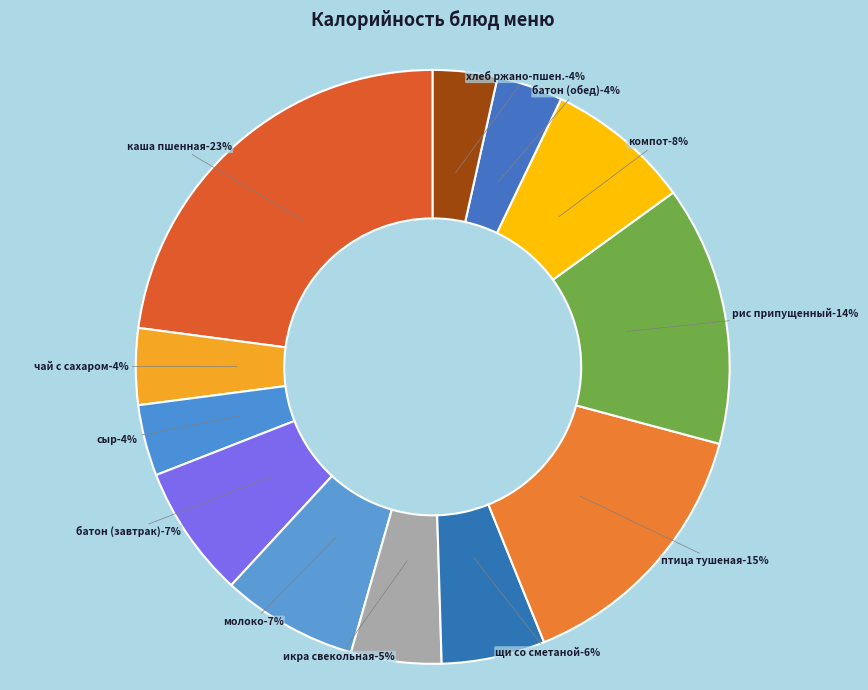

To the nearest percent, what is the difference between the largest and smallest slice percentages?

19%